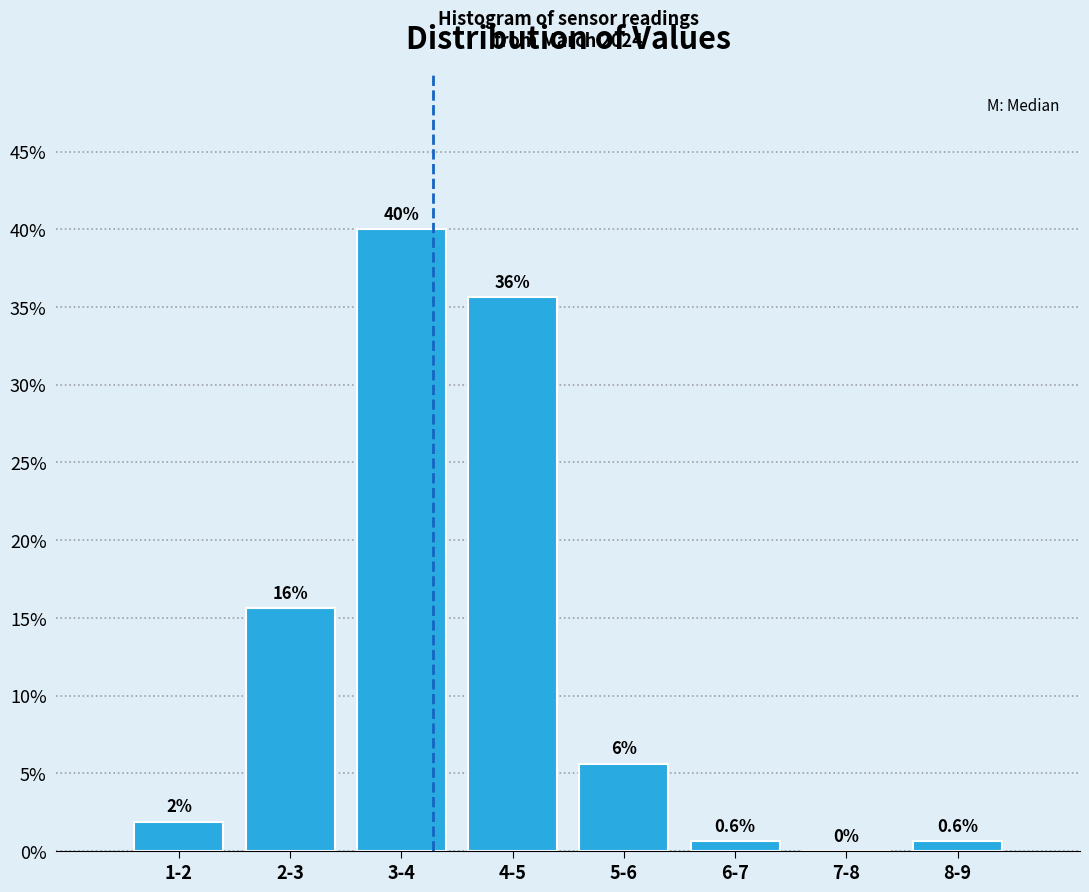

The value at 5-6 is 5.6. True or false?

True